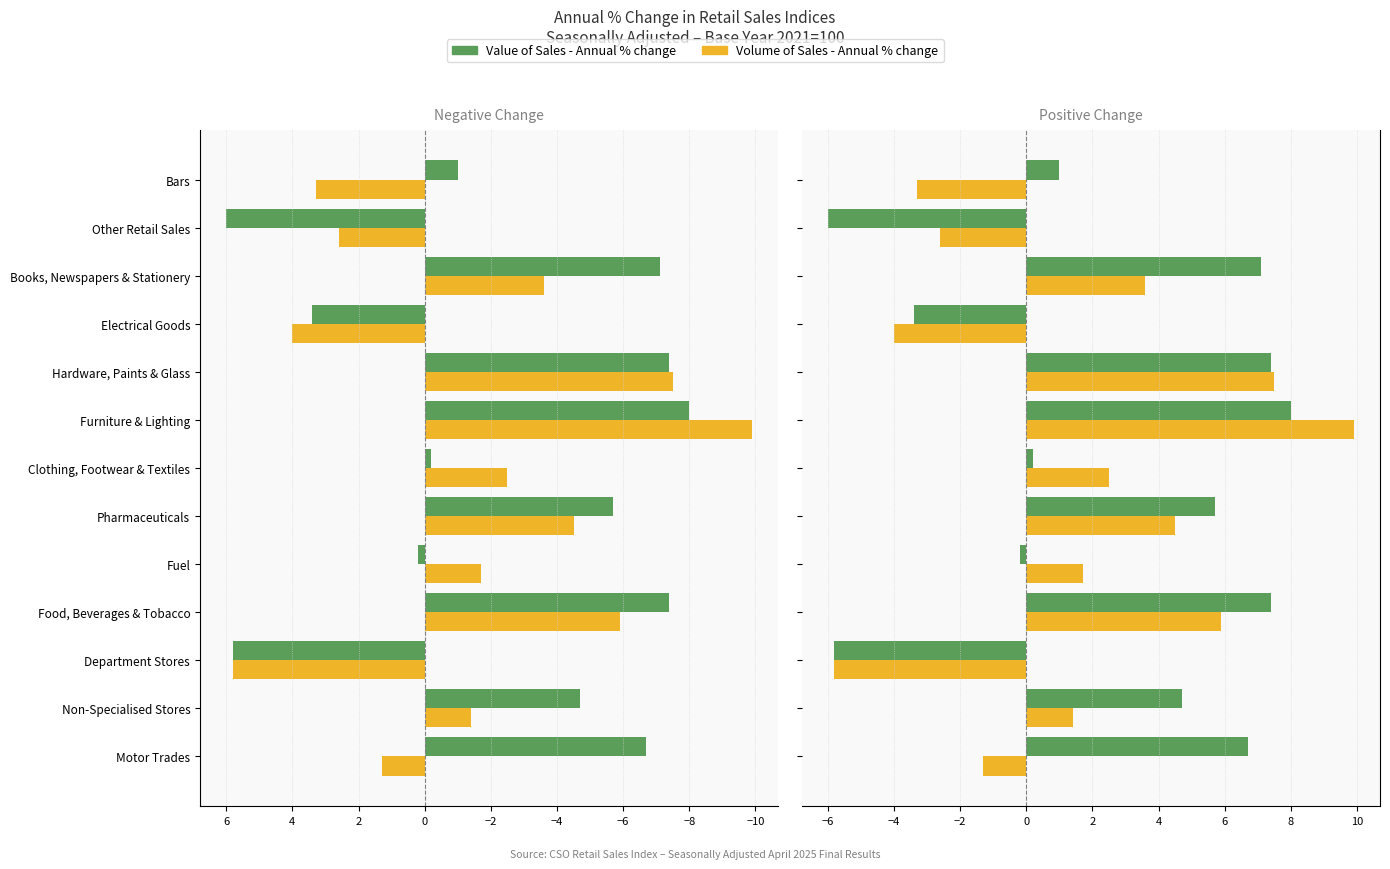

What is the sum of all Value of Sales - Annual % change values?

32.8